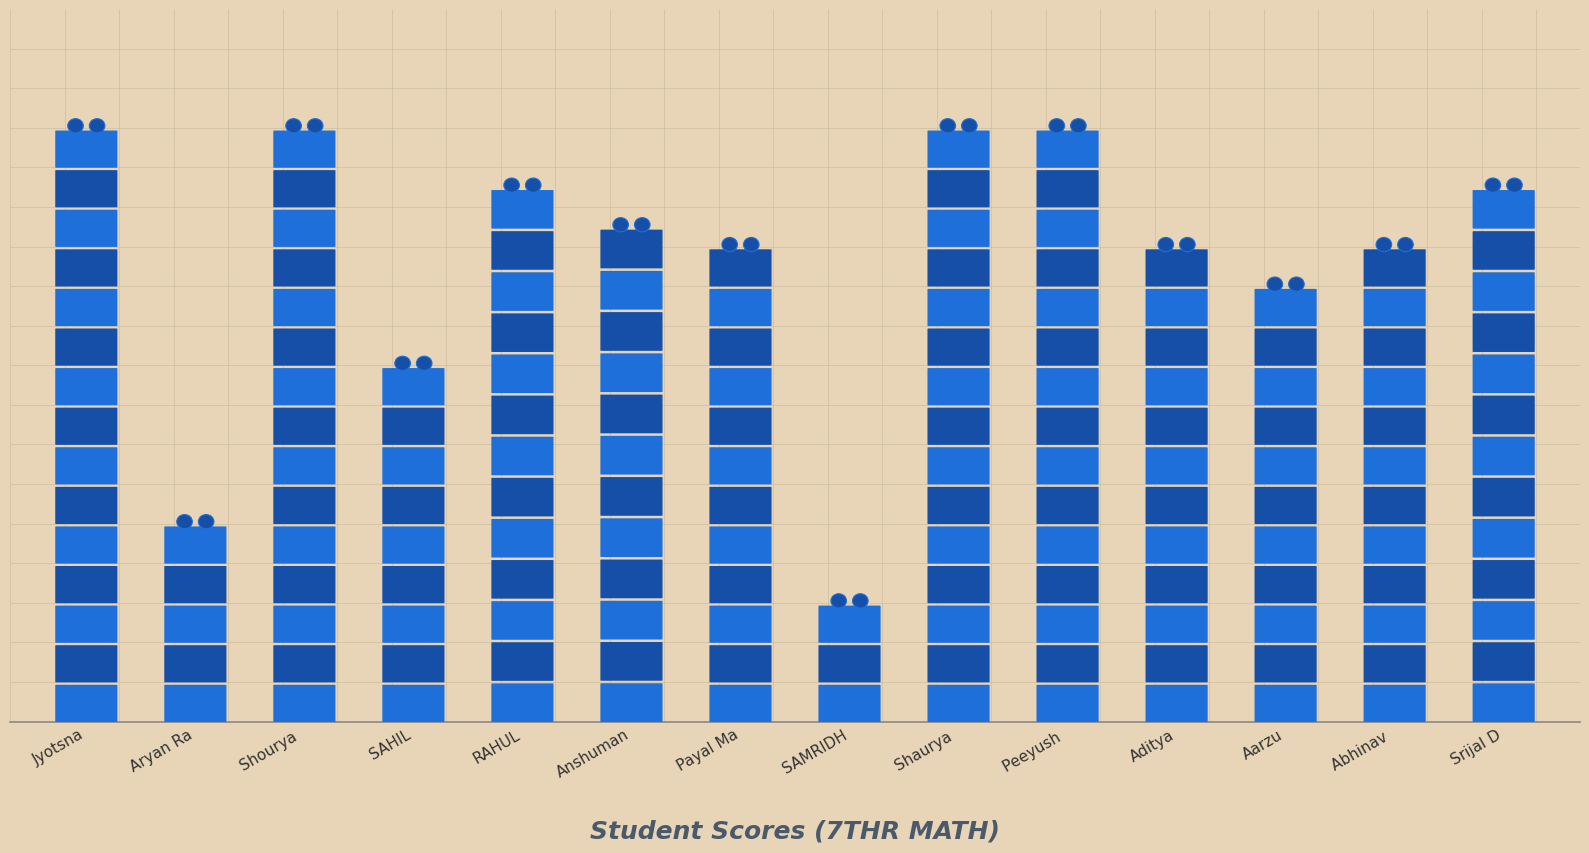

At which label does the data first exceed 12?

Jyotsna